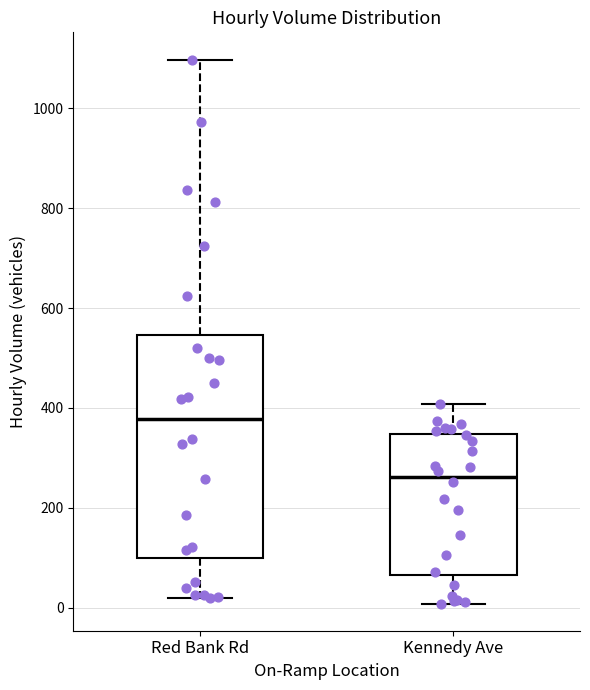

Where does the median line of the box for Red Bank Rd sit on the y-axis? The values are not printed on the chart, so give them approximately, as read against the axis.

380